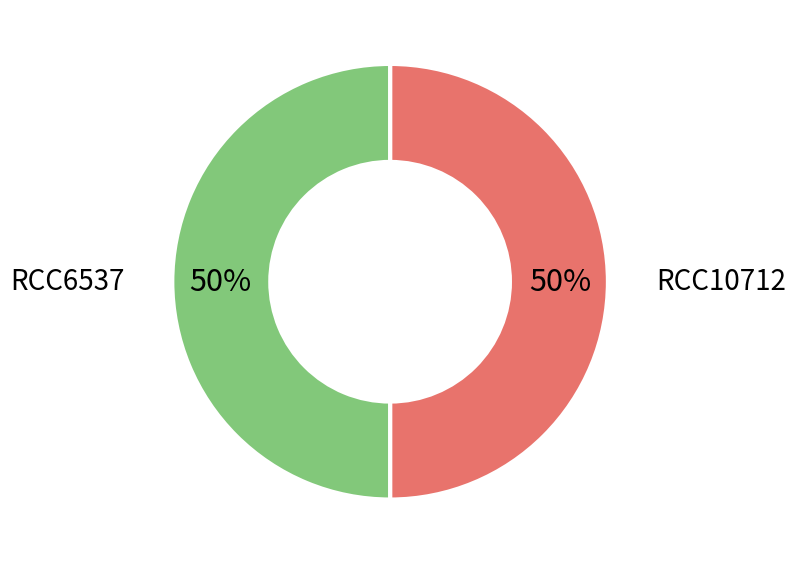

The RCC6537 slice represents 43% of the pie. True or false?

False